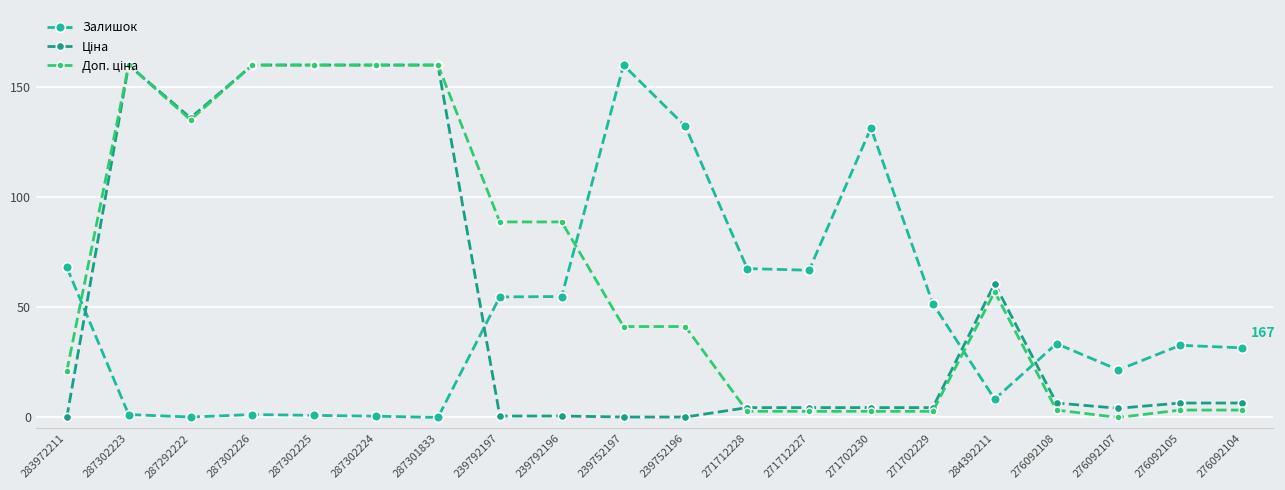

Which series changed the most between 287302224 and 239752196?

Ціна